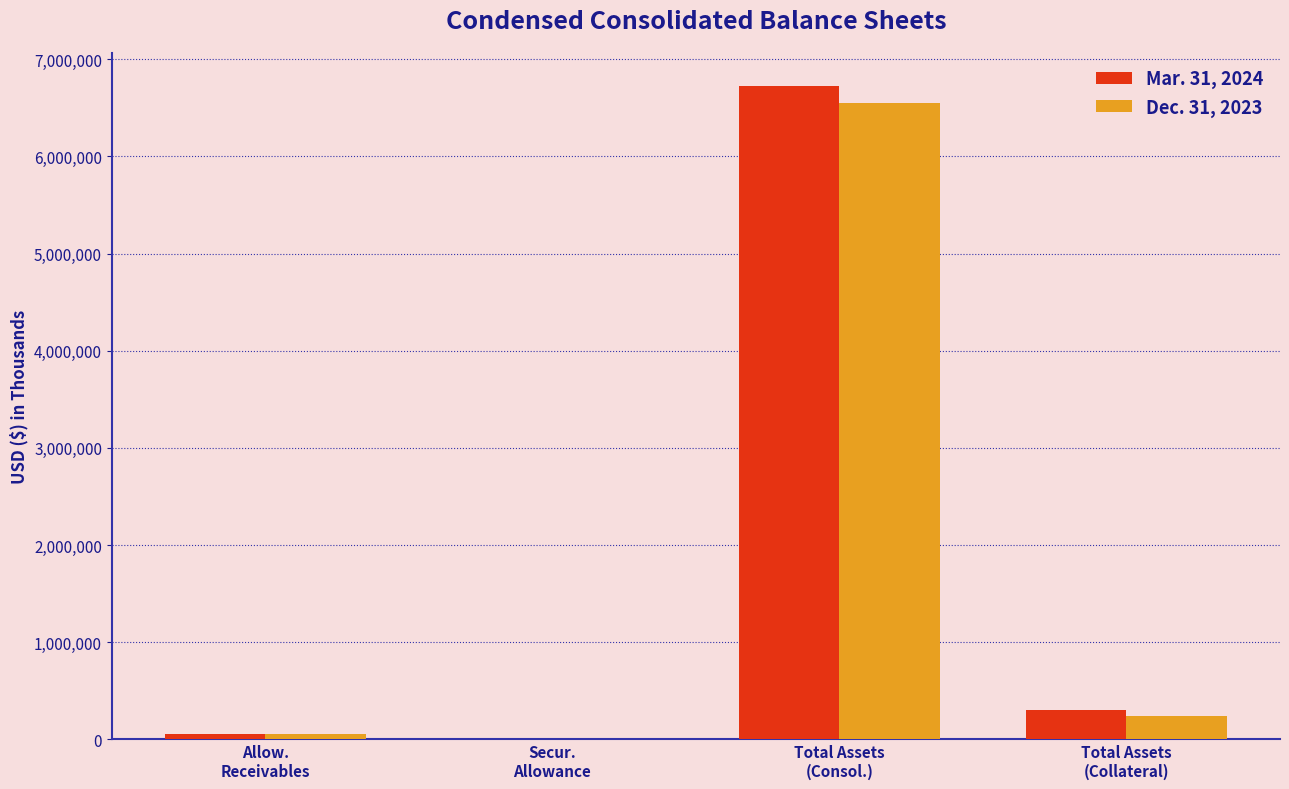

Where is Dec. 31, 2023 nearest to the value 3277675?

Total Assets
(Collateral)